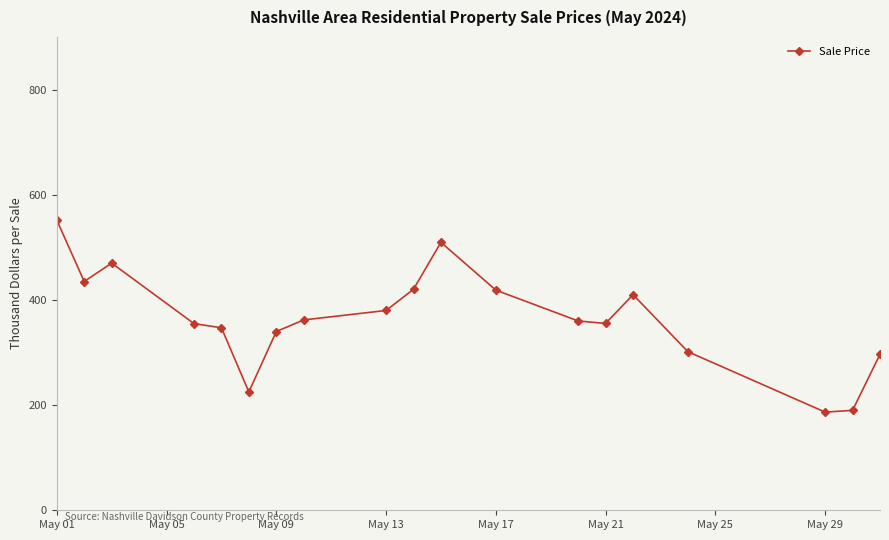

Where does the data first go above 360000?

May 01